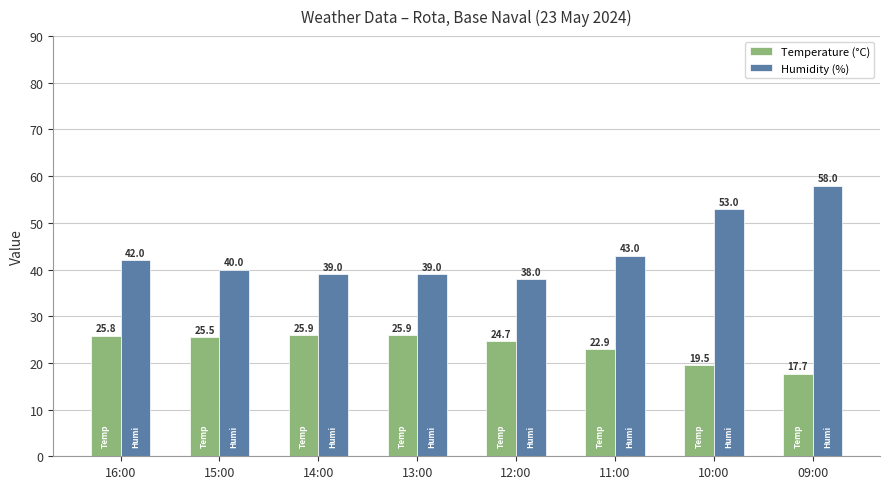

How many data points in Humidity (%) are less than 42?

4